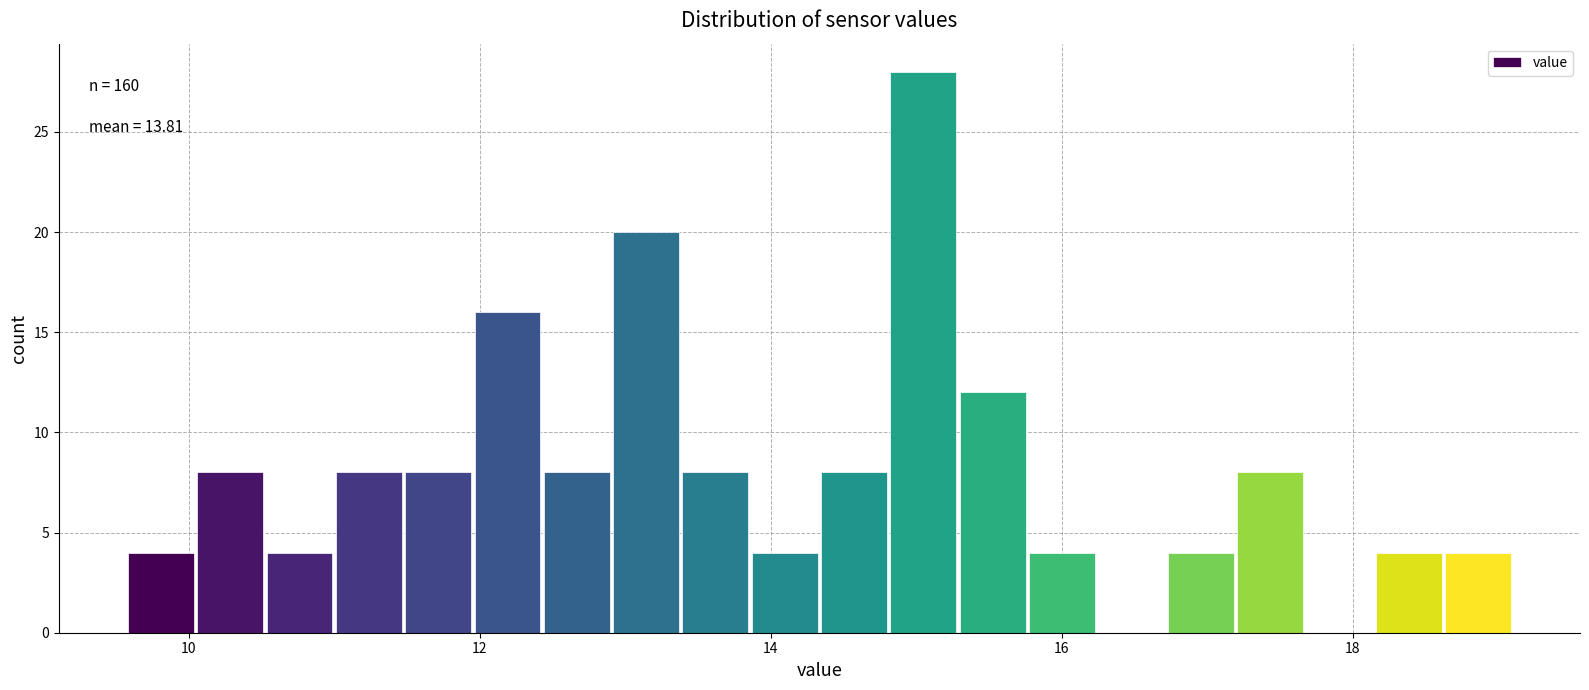

Around what value on the x-axis is the tallest bar? Give the approximate position of its centre, as read against the axis.

15.0